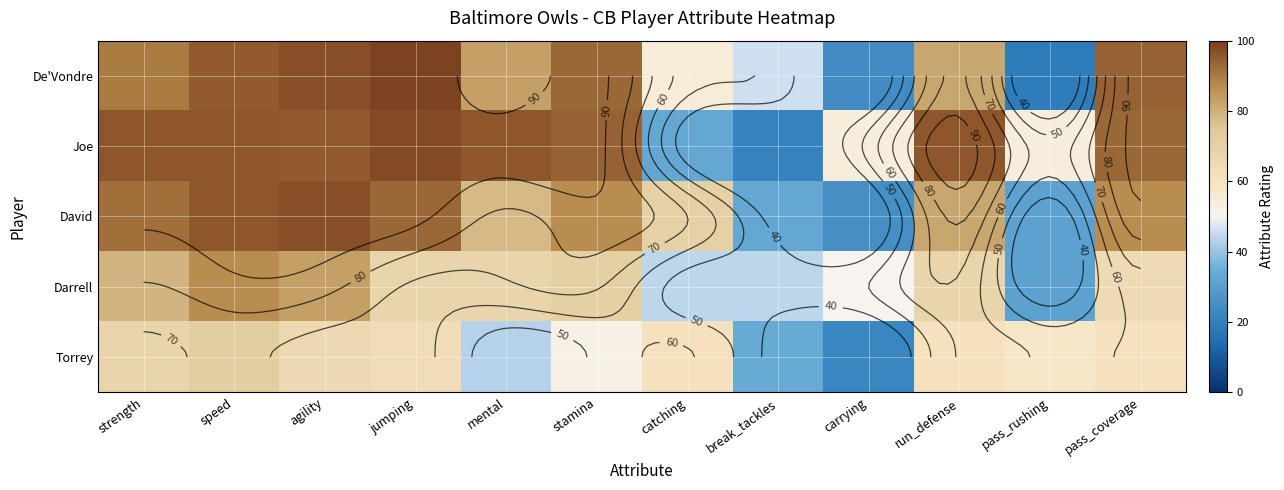

Which series has the widest spread of values?

De'Vondre